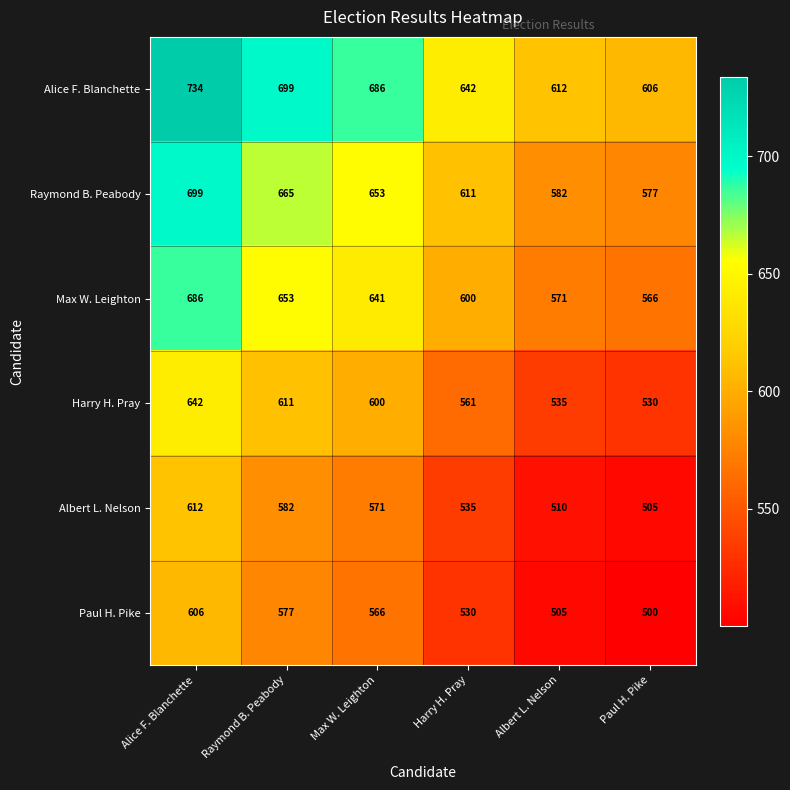

Which series has the largest range (max minus min)?

Alice F. Blanchette